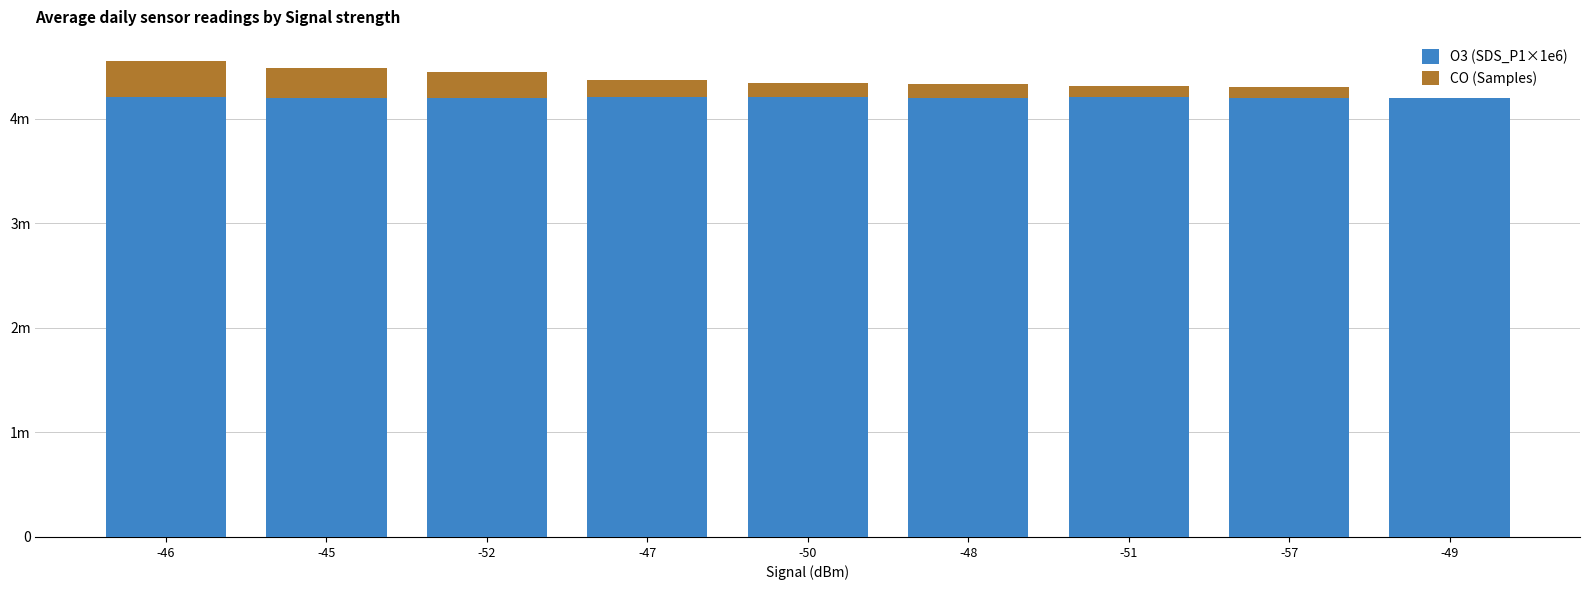

Which has a higher value, -52 or -49?

-49